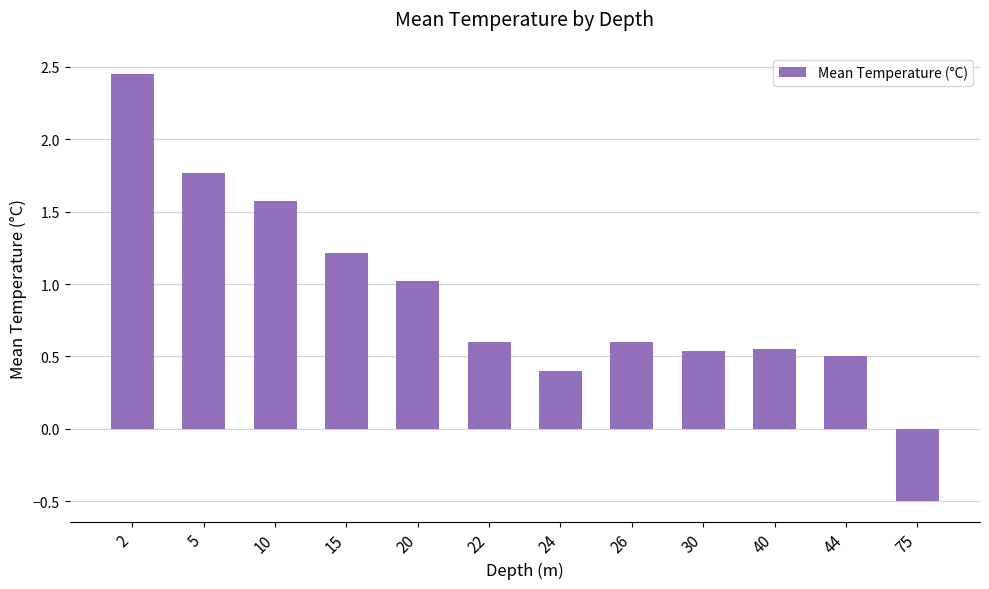

Which category has the highest value across all series?

2